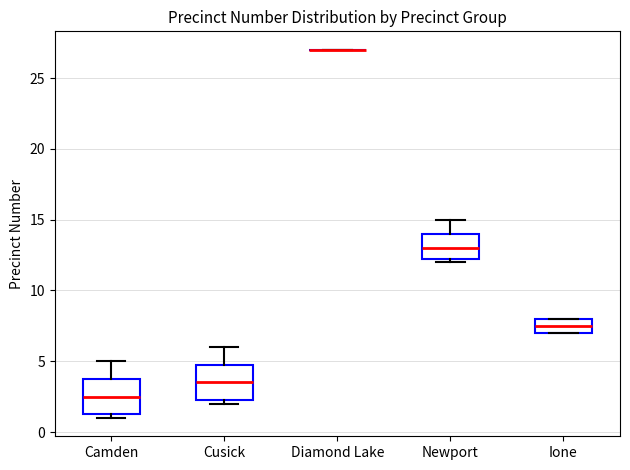

Reading left to right, read every box against the y-axis: the position of its median line, the range the box covers, and the ends of its whiskers. The values are not printed on the chart, so give them approximately, as read against the axis.

Camden: median 2.5, box 1.5 to 4.0, whiskers 1.0 to 5.0
Cusick: median 3.5, box 2.5 to 5.0, whiskers 2.0 to 6.0
Diamond Lake: box collapsed to a line at 27.0, whiskers 27.0 to 27.0
Newport: median 13.0, box 12.5 to 14.0, whiskers 12.0 to 15.0
Ione: median 7.5, box 7.0 to 8.0, whiskers 7.0 to 8.0